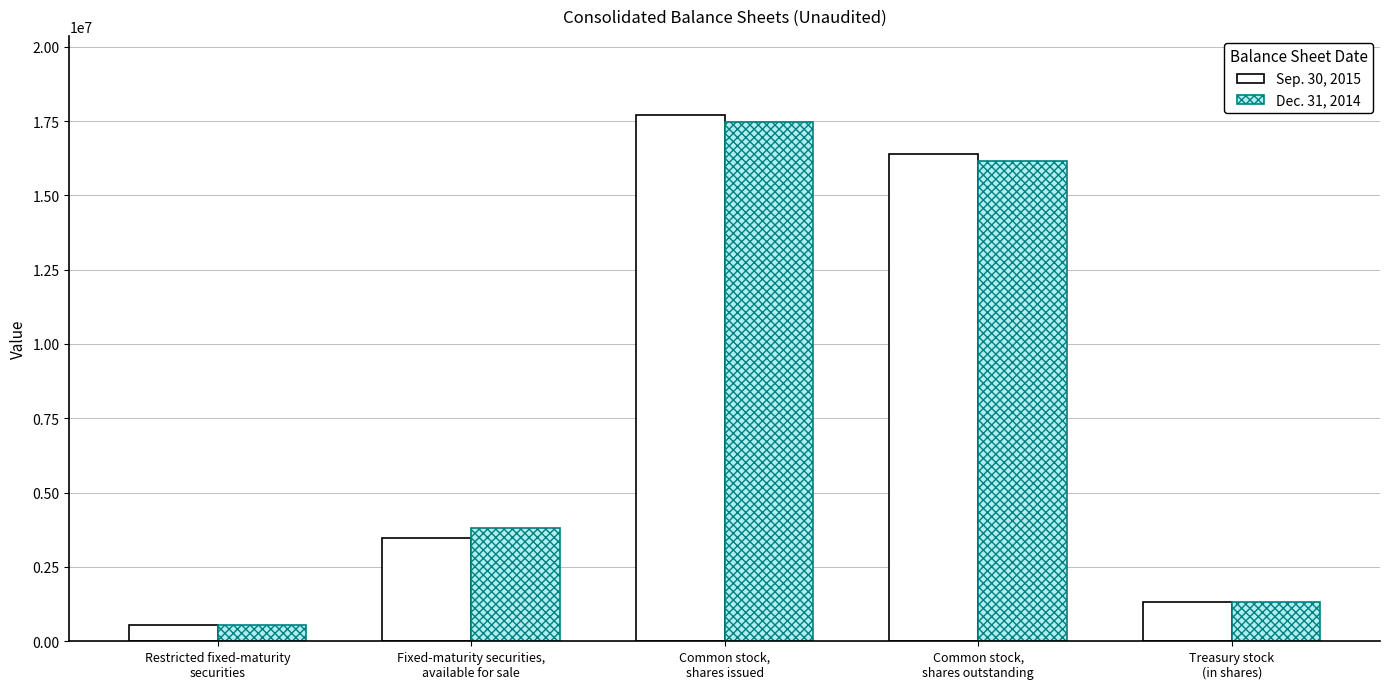

What is the total value across all series at Treasury stock
(in shares)?

2621000